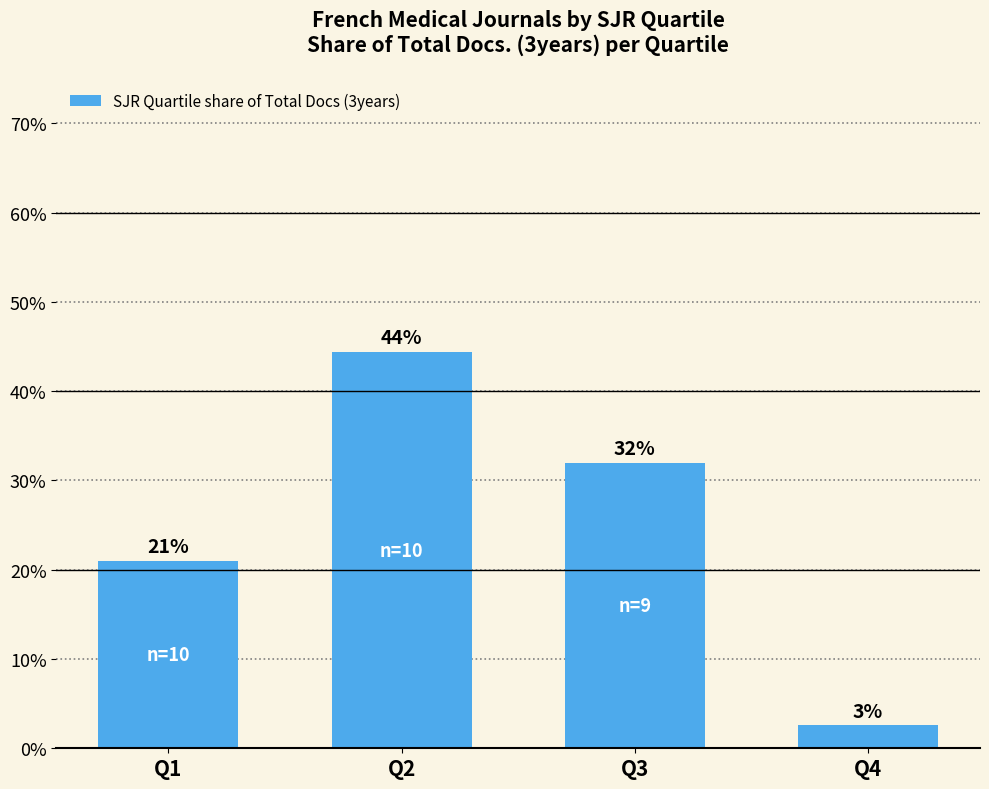

What is the difference between the second highest and second lowest values?

10.9